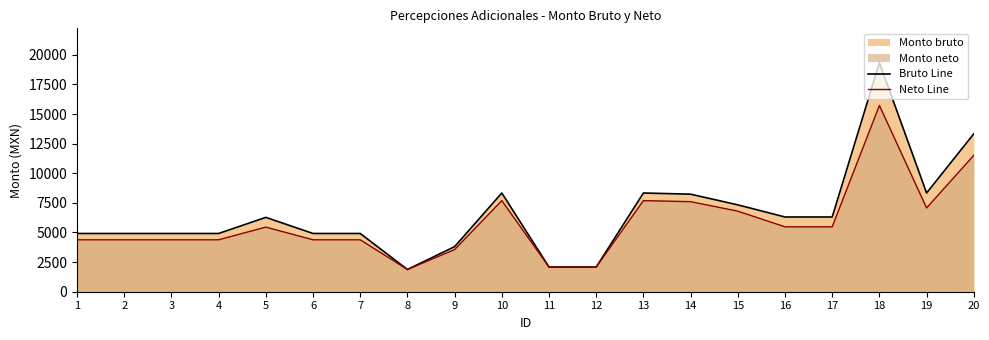

Rank the series by their maximum value, from highest to lowest.

Bruto Line, Neto Line